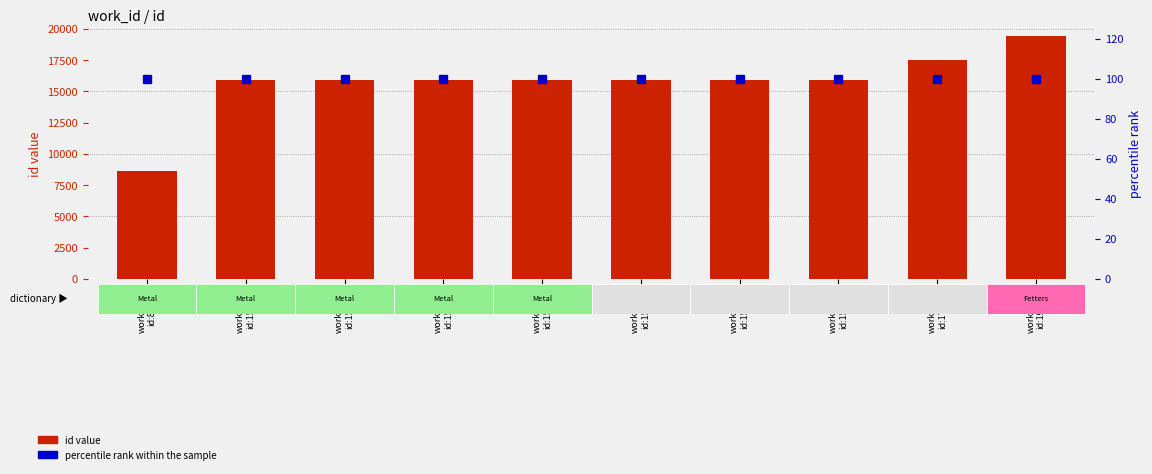

Which series has the widest spread of values?

id